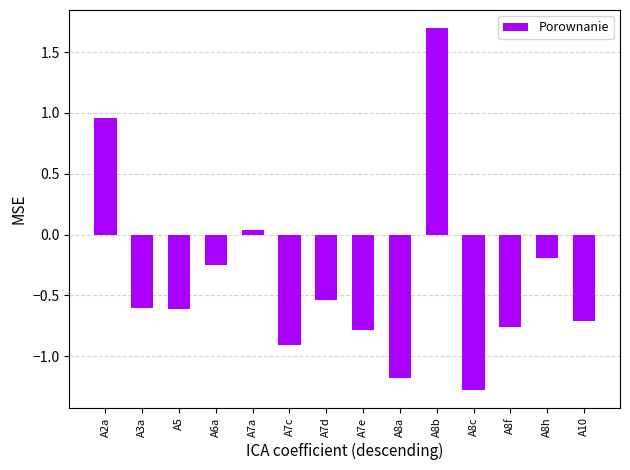

What is the difference between the maximum and second lowest values?

2.9